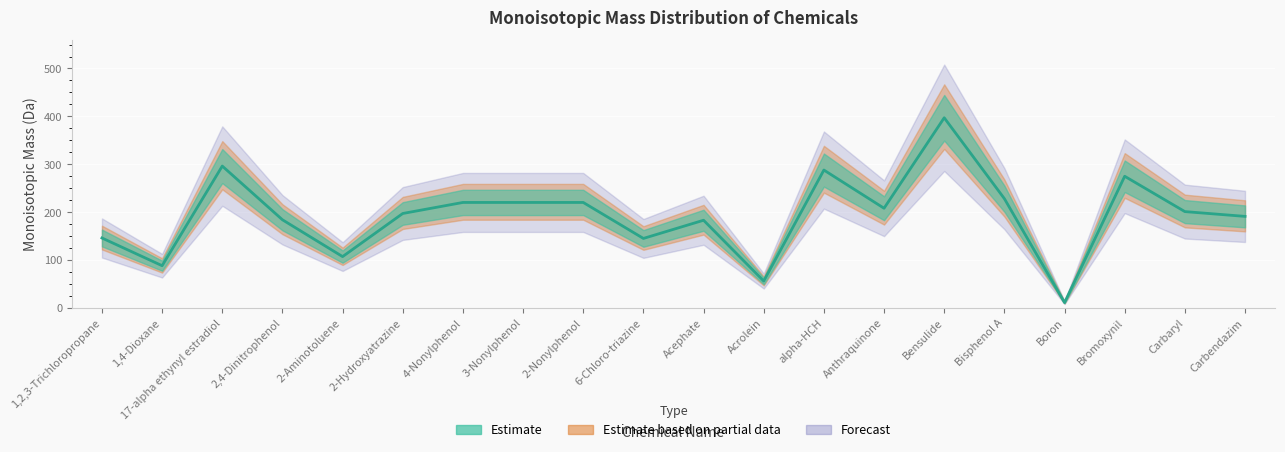

What is the sum of the values at Carbaryl and Acrolein?

257.1